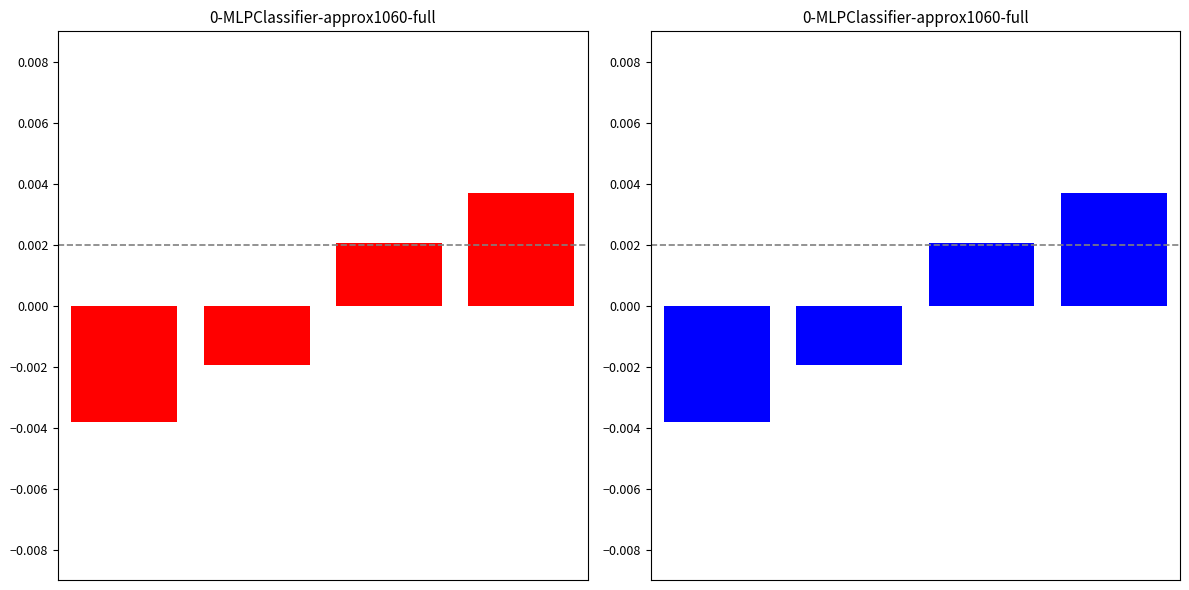

How many groups of bars are there?

4